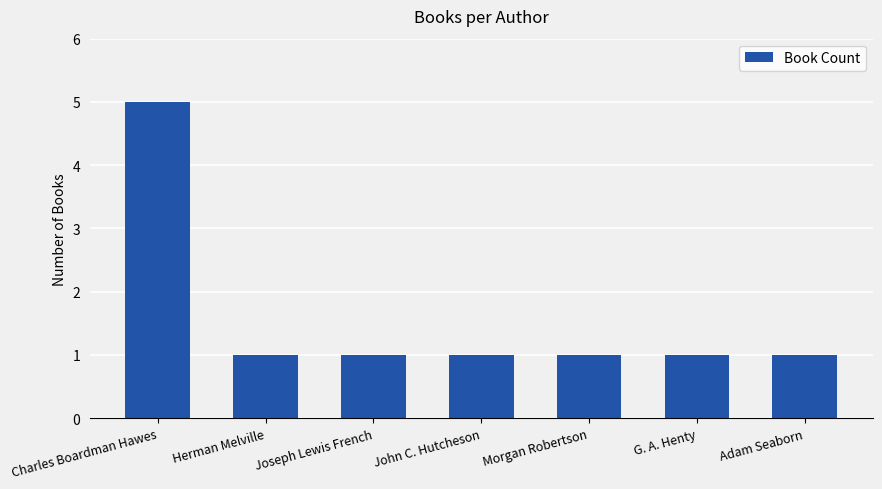

What is the change in value from Charles Boardman Hawes to Morgan Robertson?

-4